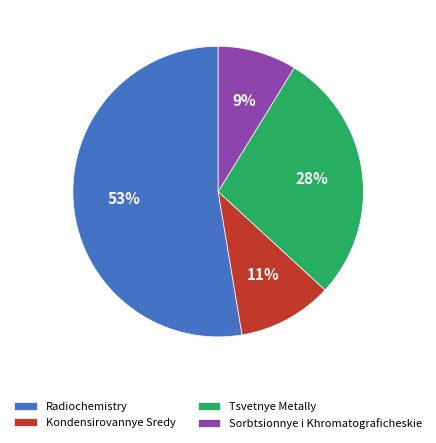

Combined, do Kondensirovannye Sredy and Tsvetnye Metally account for over 50%?

No